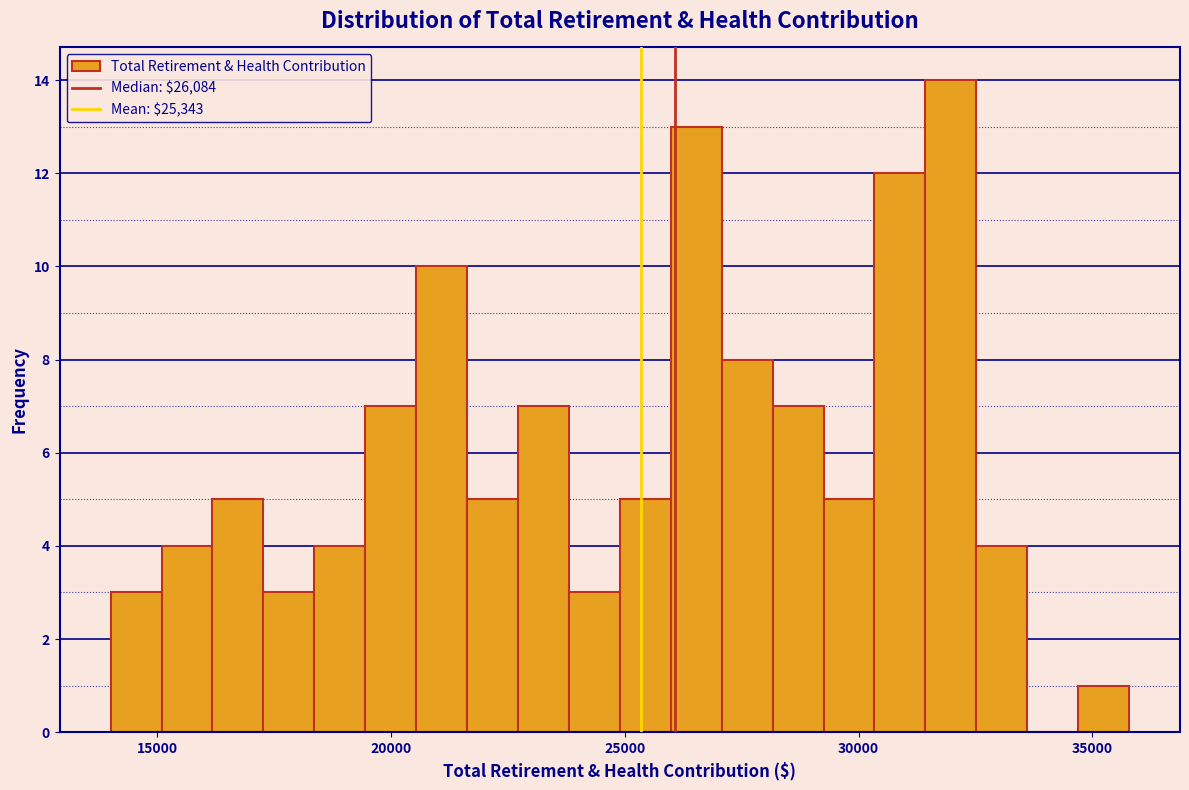

Read against the x-axis, roughly where is the centre of the tallest bar?

32000